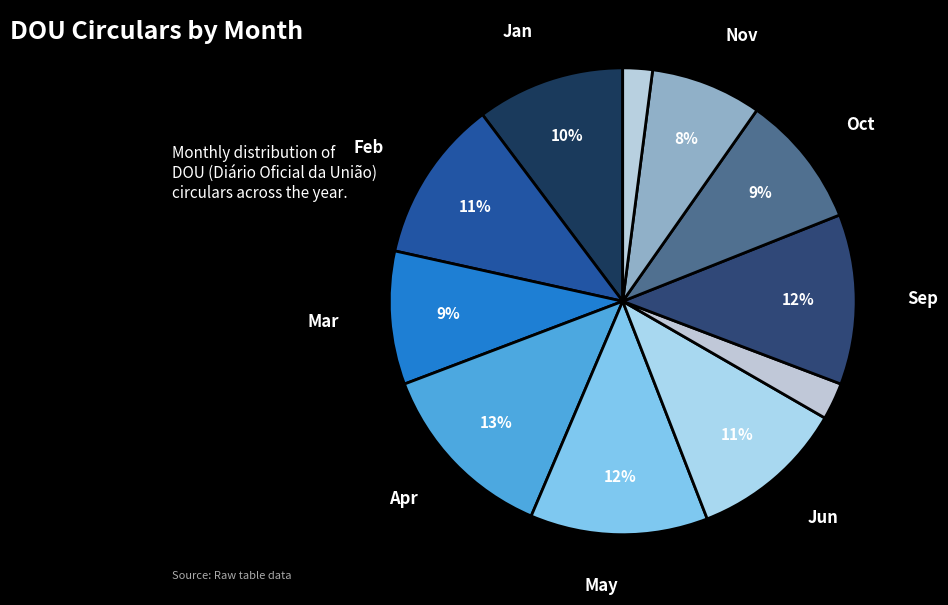

How many slices are in this pie chart?

11